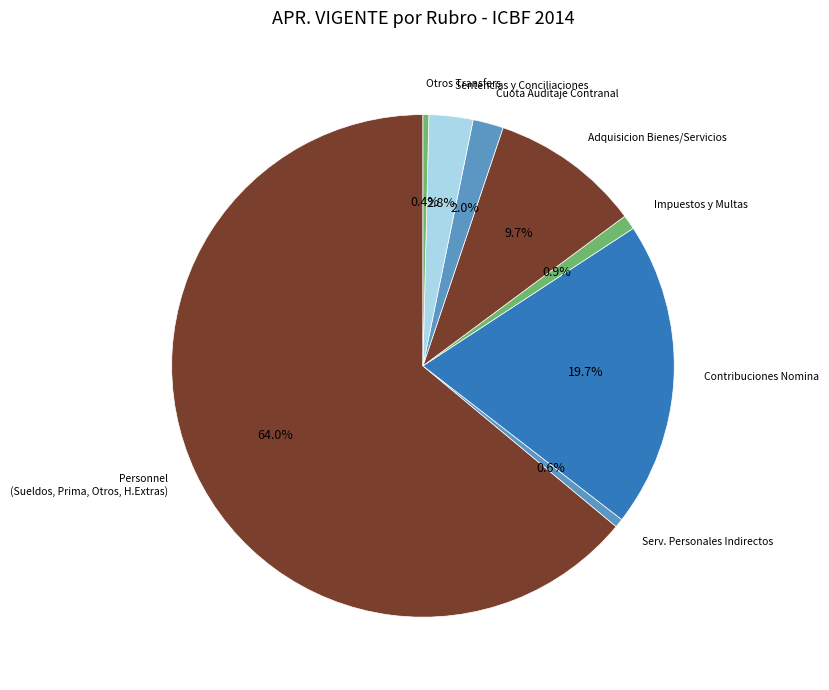

What is the largest slice in the pie chart?

Personnel (Sueldos, Prima, Otros, H.Extras)